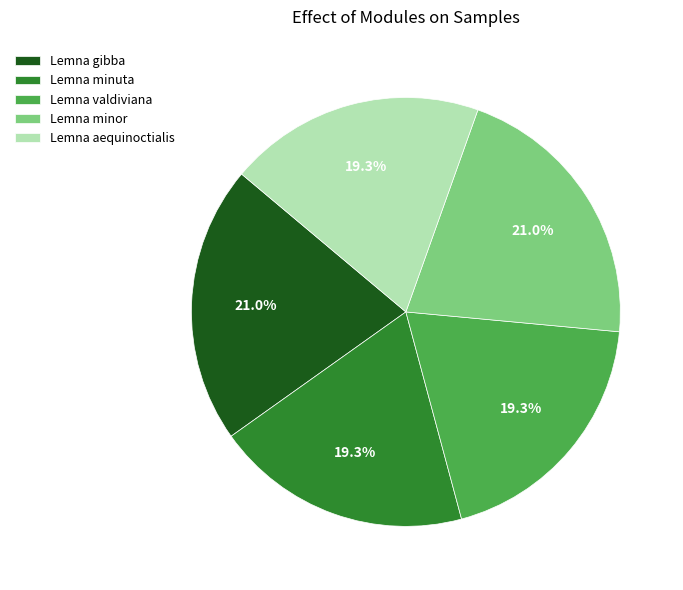

To the nearest percent, what is the combined percentage of Lemna aequinoctialis and Lemna minor?

40%